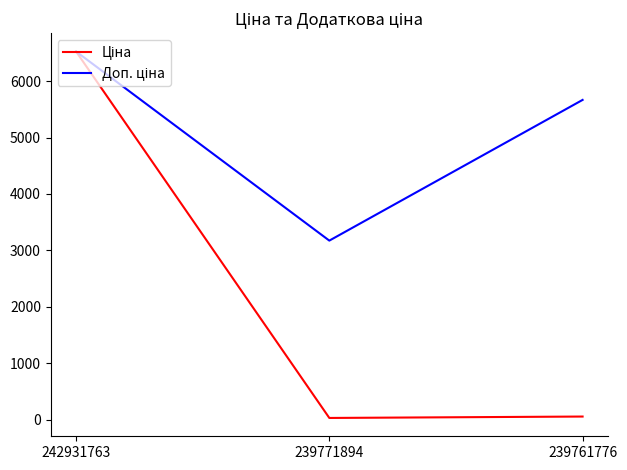

How many categories are shown in the chart?

3